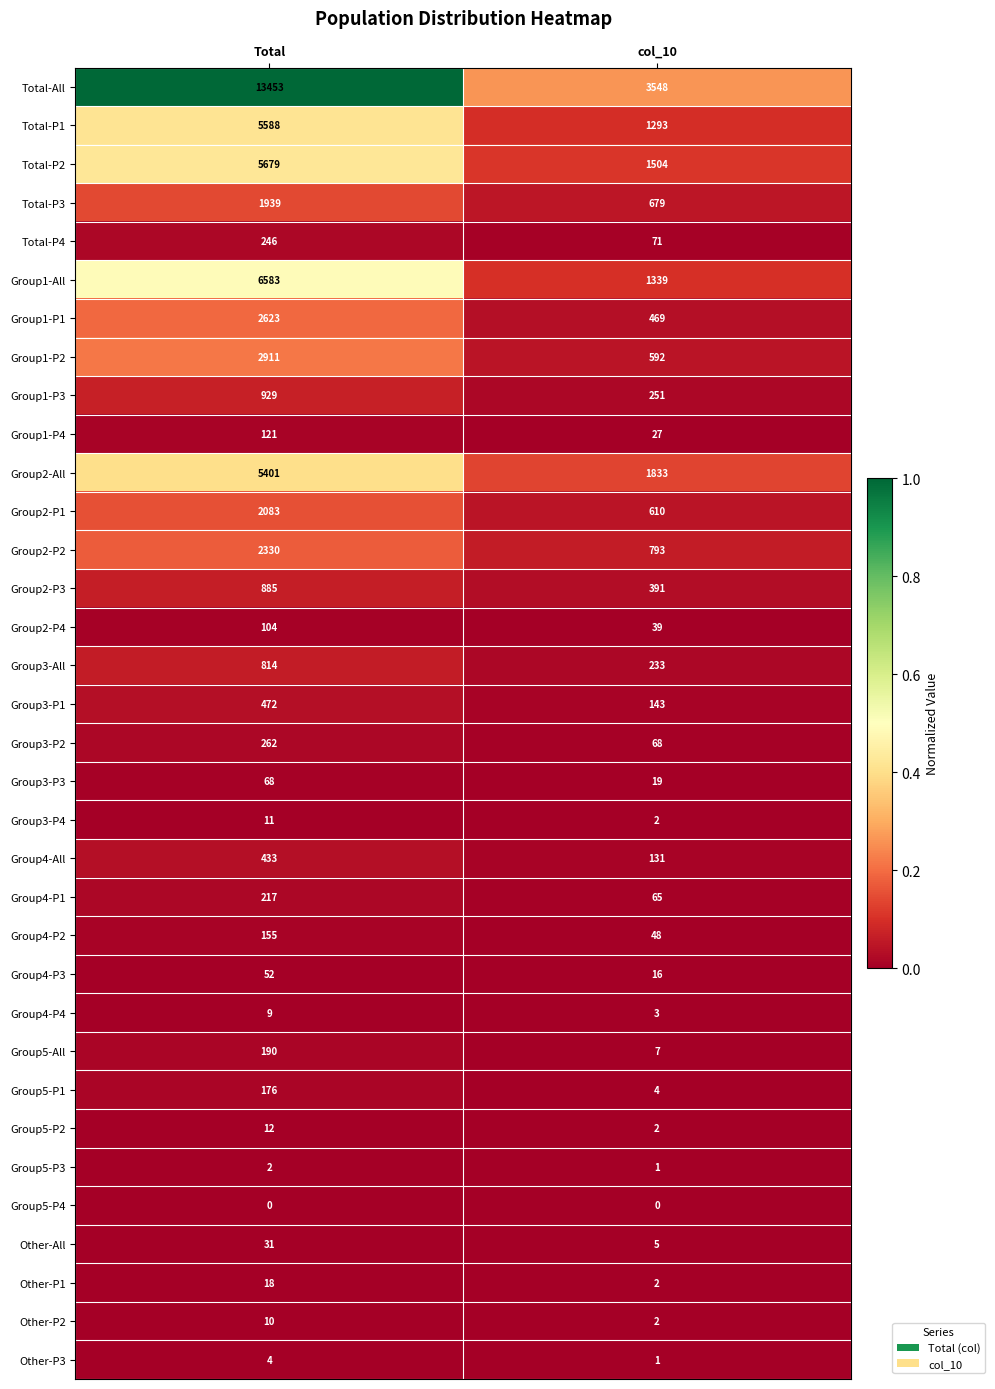

The Total-P3 series shows 679 at col_10. True or false?

True